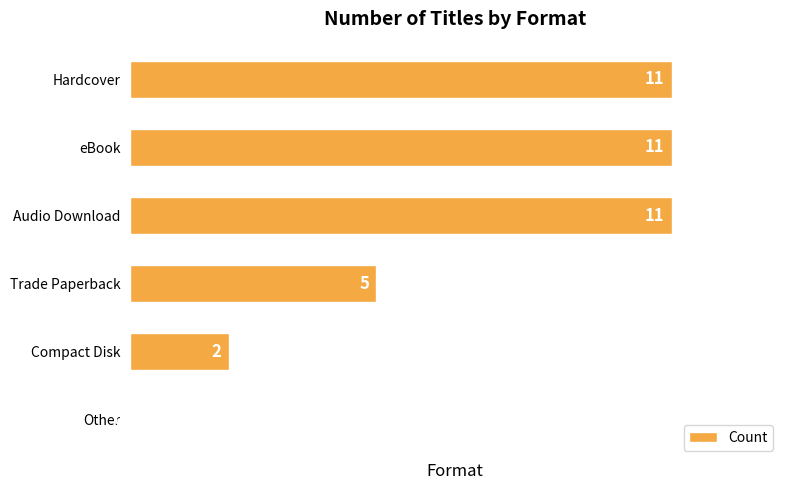

What is the sum of all values?

40